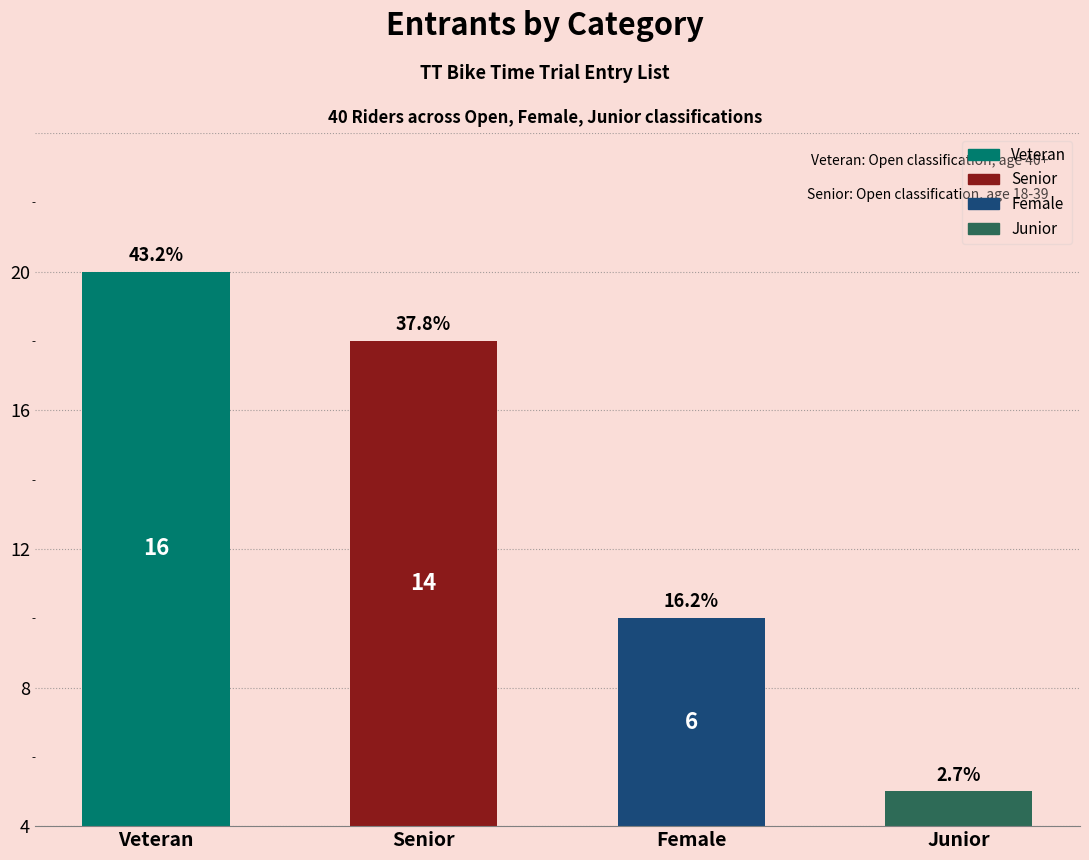

At which label is the value closest to 10?

Senior